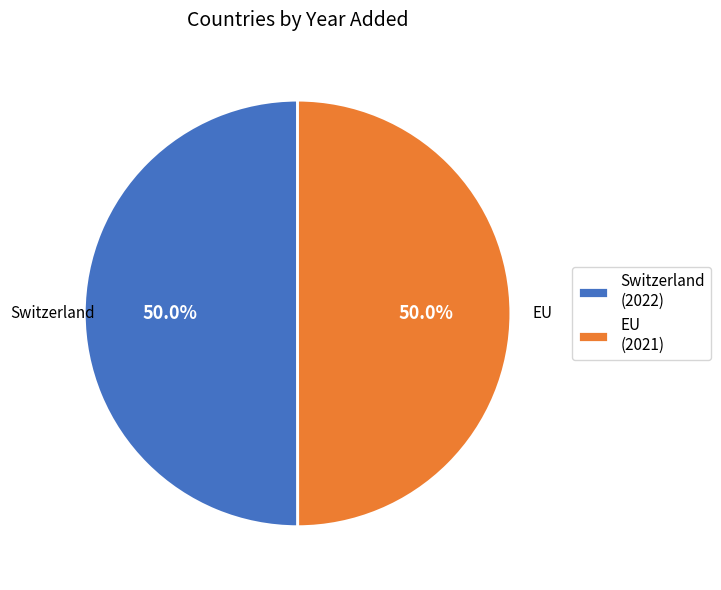

To the nearest percent, what percentage of the pie is EU?

50%